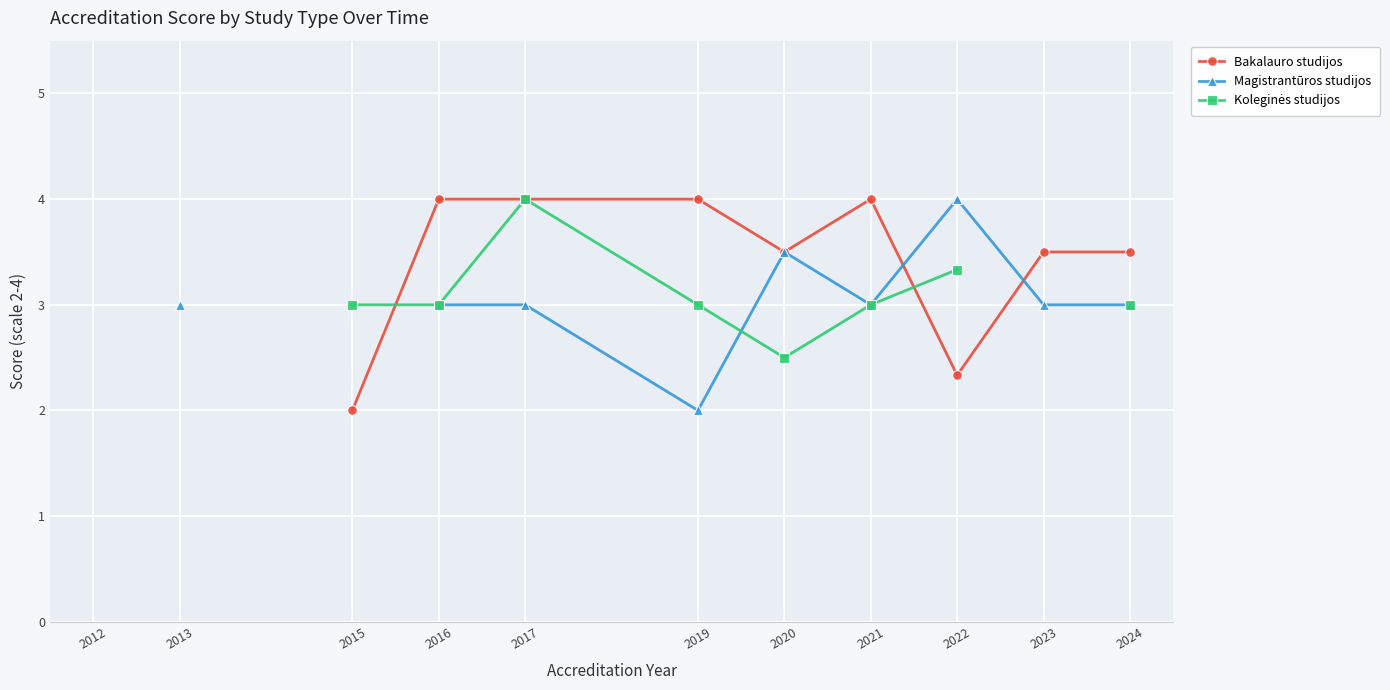

Between 2020 and 2015, which is larger?

2020